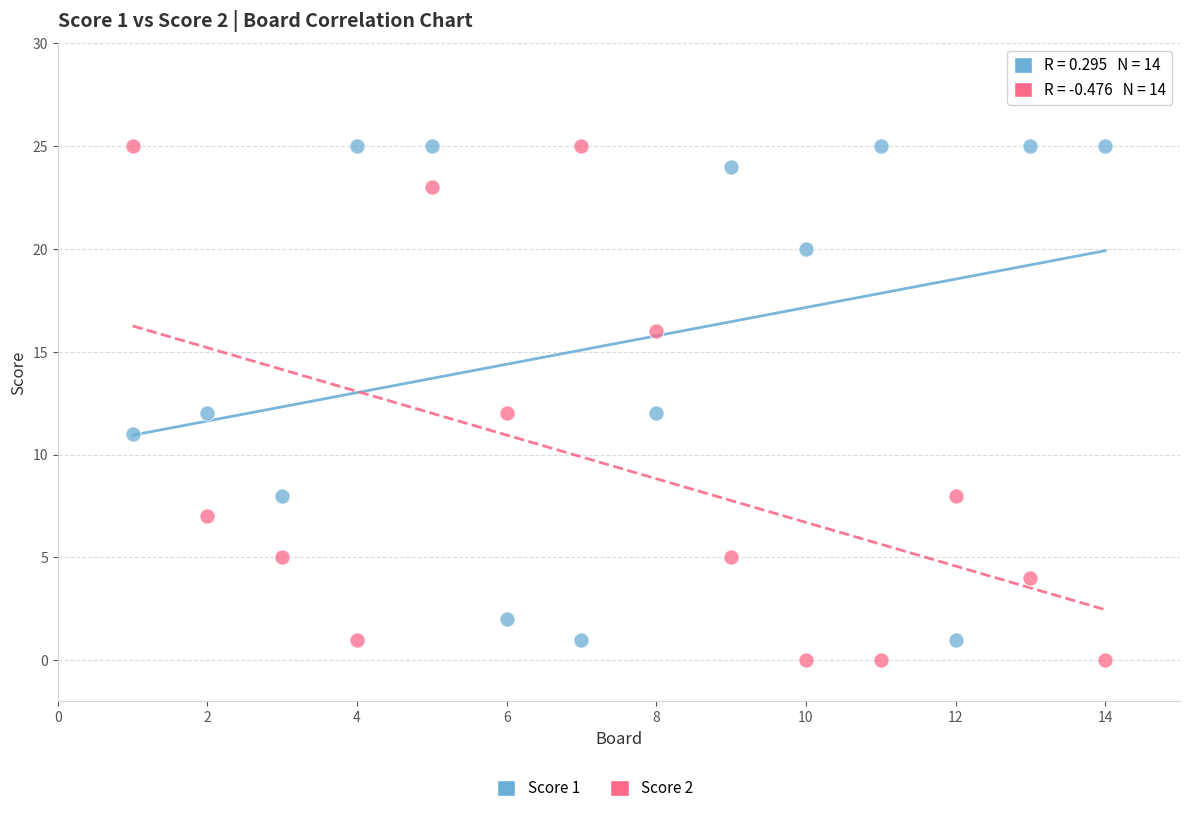

Across all data points, what is the range of X values (max minus min)?

13